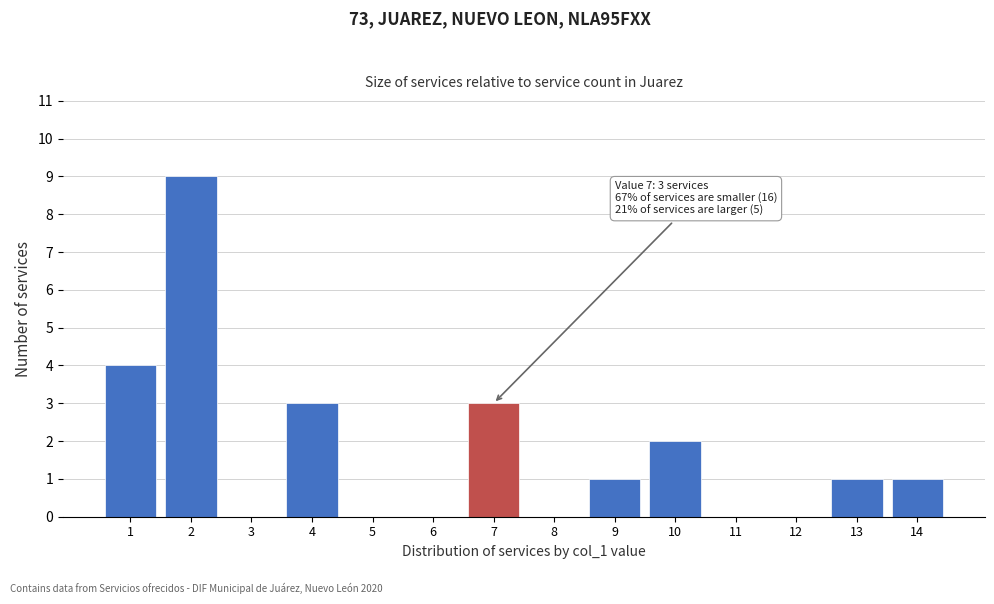

Reading left to right, what are all the values shown in this chart?

1=4	2=9	3=0	4=3	5=0	6=0	7=3	8=0	9=1	10=2	11=0	12=0	13=1	14=1